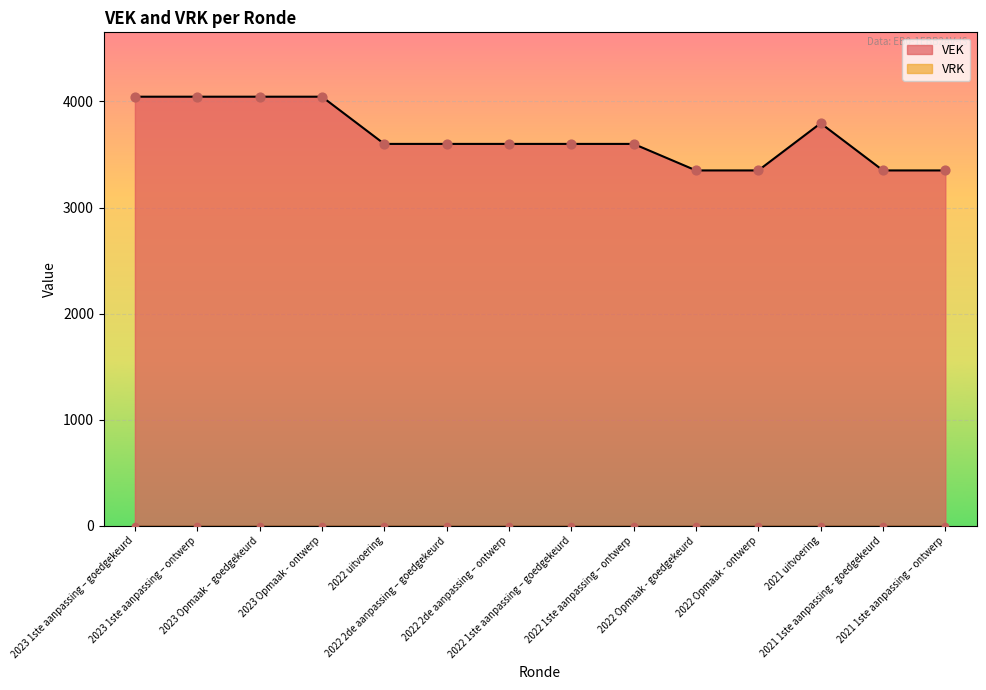

What is the ratio of the value at 2021 uitvoering to the value at 2022 uitvoering?

1.1